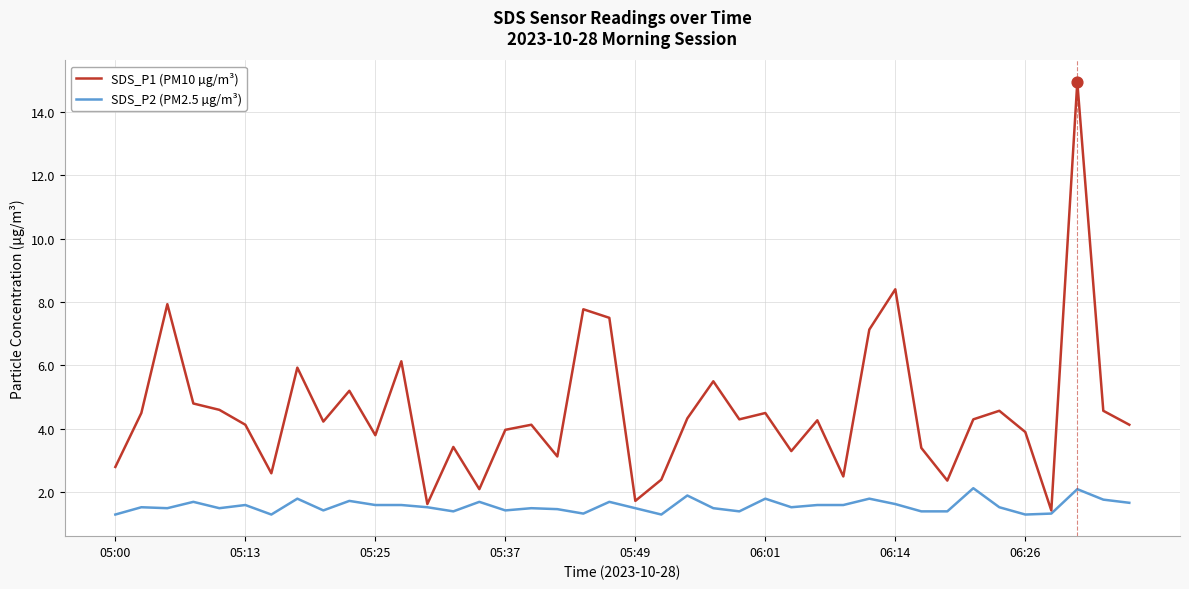

What are all the series names shown in the legend?

SDS_P1 (PM10 µg/m³), SDS_P2 (PM2.5 µg/m³)